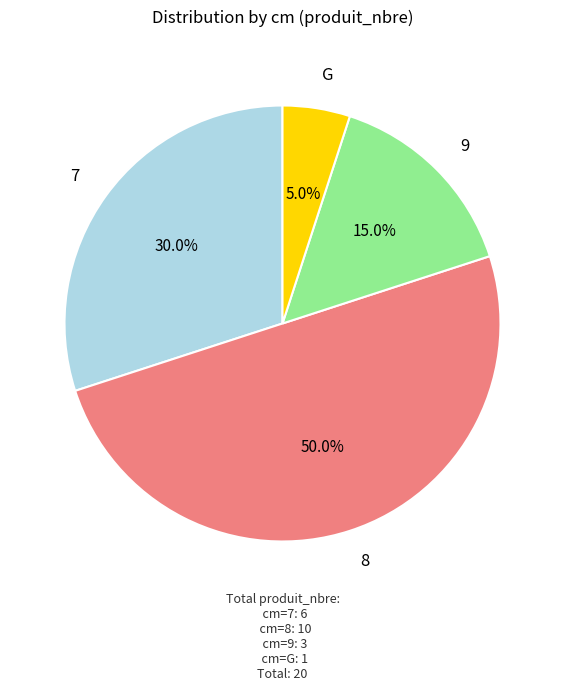

Do 8 and 9 together represent more than half of the pie?

Yes